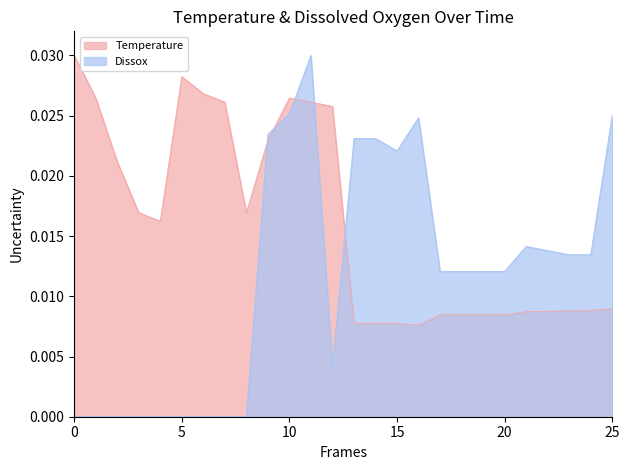

True or false: Temperature has more than 0 points higher than both neighbors.

True